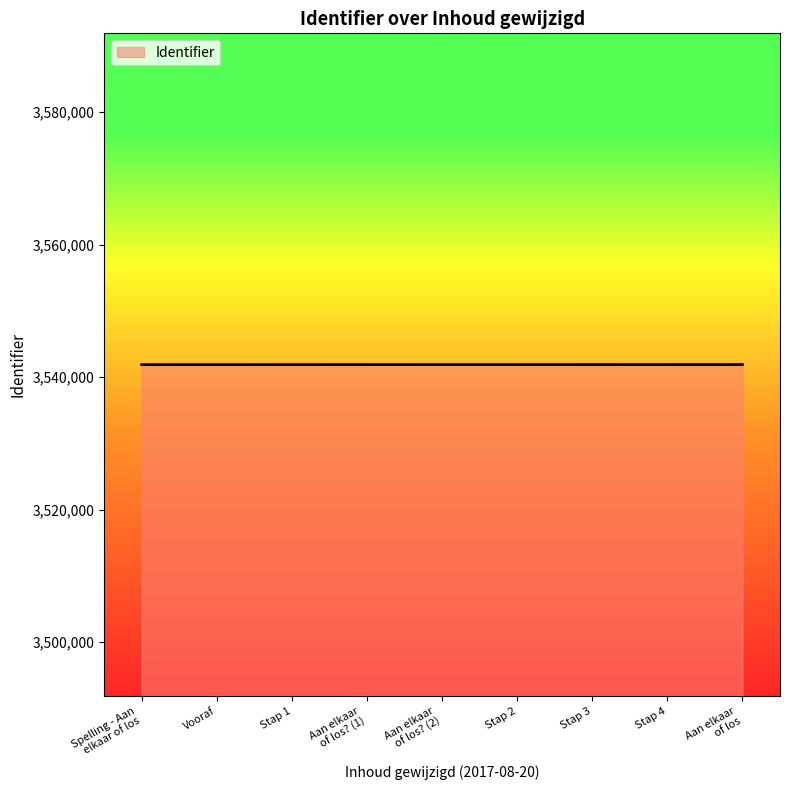

What is the maximum value shown in the chart?

3541888